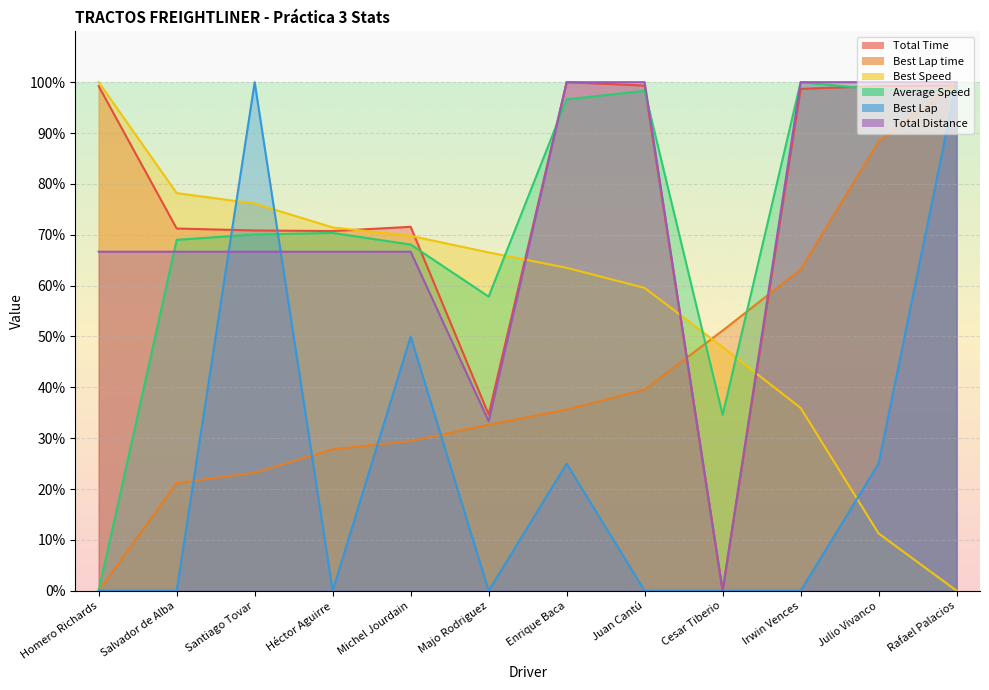

What is the value of the Best Speed point at the 2nd from the left?

78.2